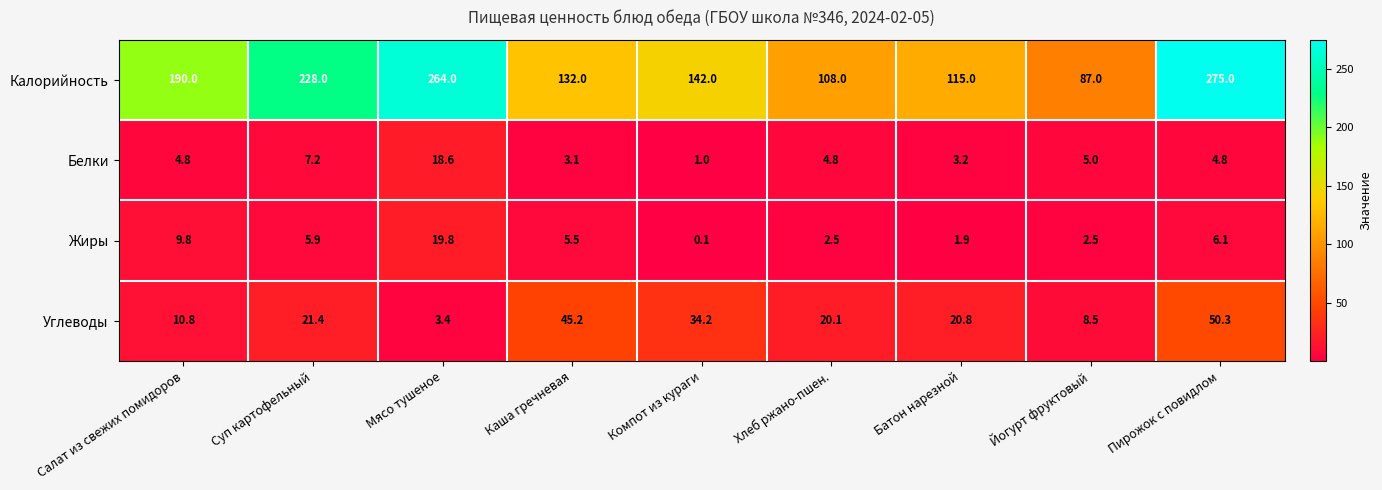

How many series are shown in this chart?

4